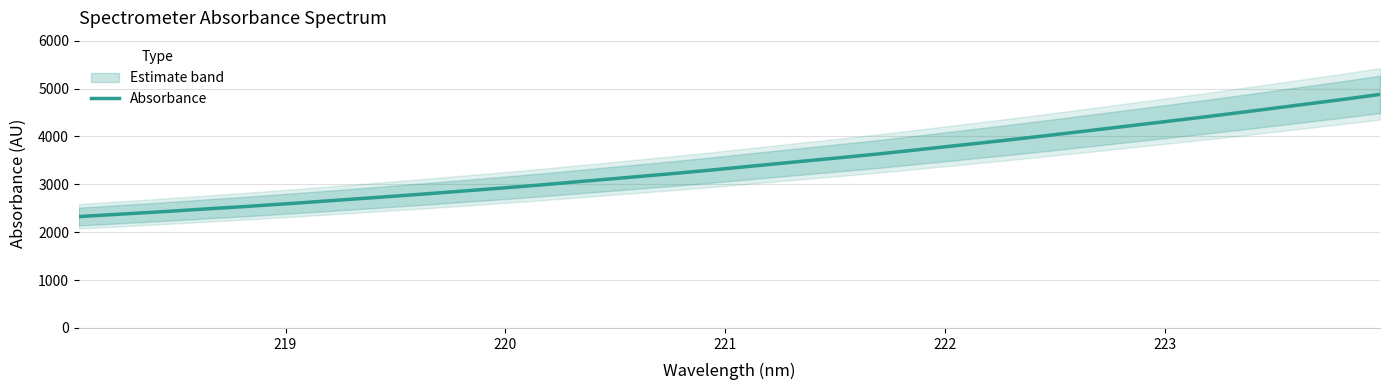

What is the lowest value of the Absorbance series?

2326.5